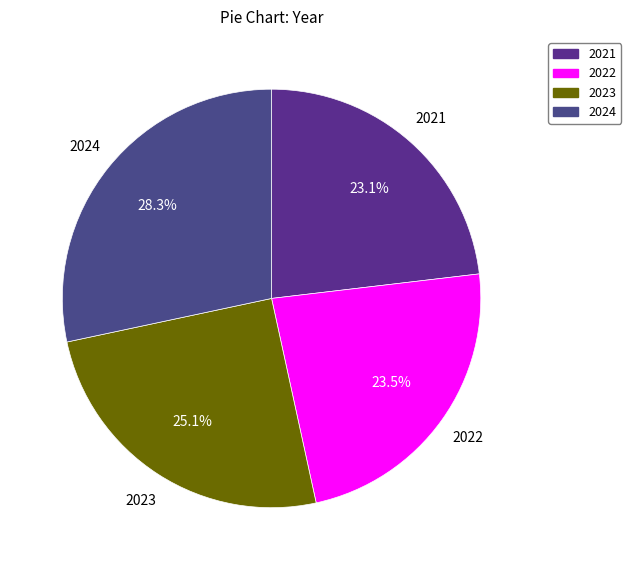

To the nearest percent, what is the difference between the largest and smallest slice percentages?

5%